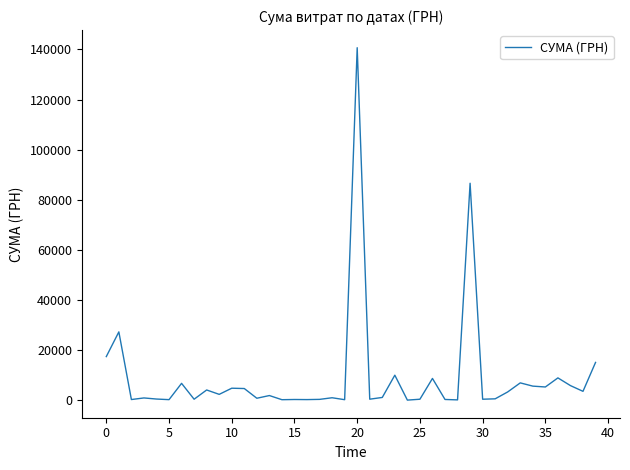

What is the difference between the maximum and minimum values?

140694.9